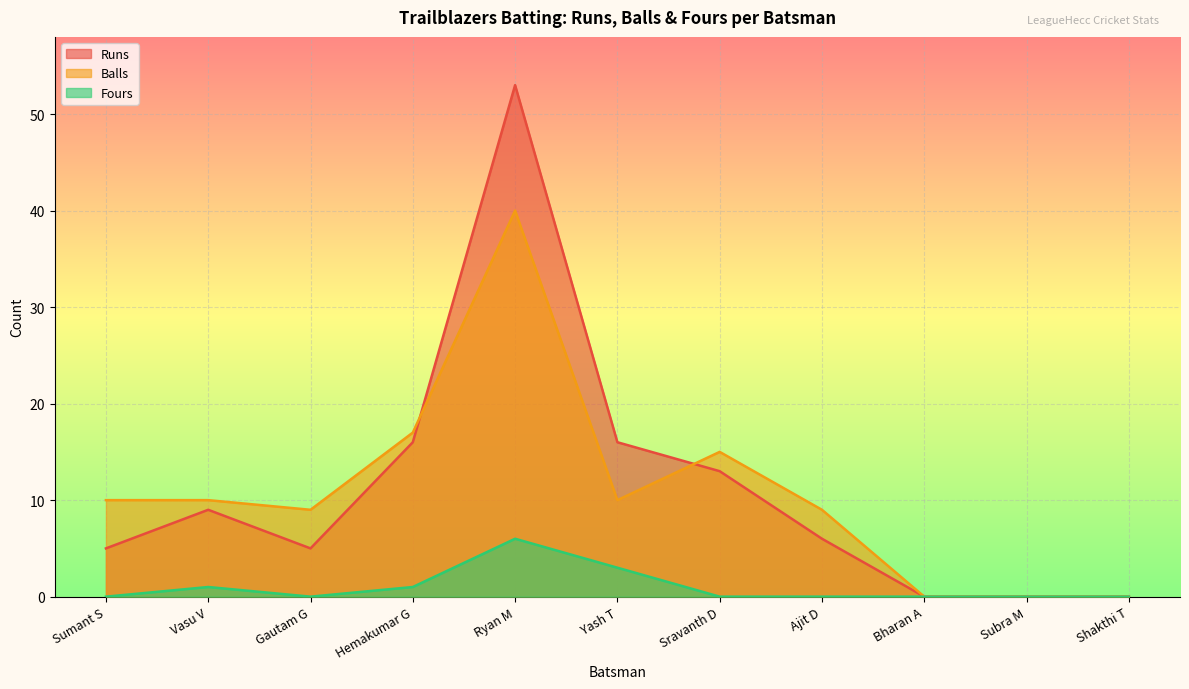

True or false: Fours and Balls cross at least once.

False